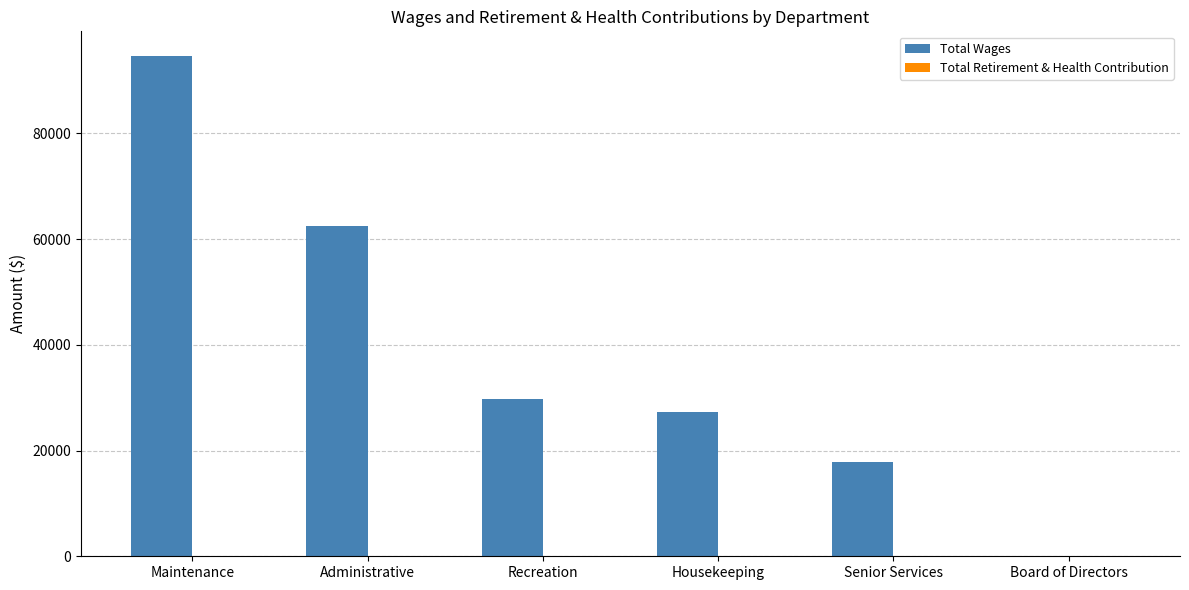

Approximately how many times larger is the value at Housekeeping compared to Senior Services?

1.5